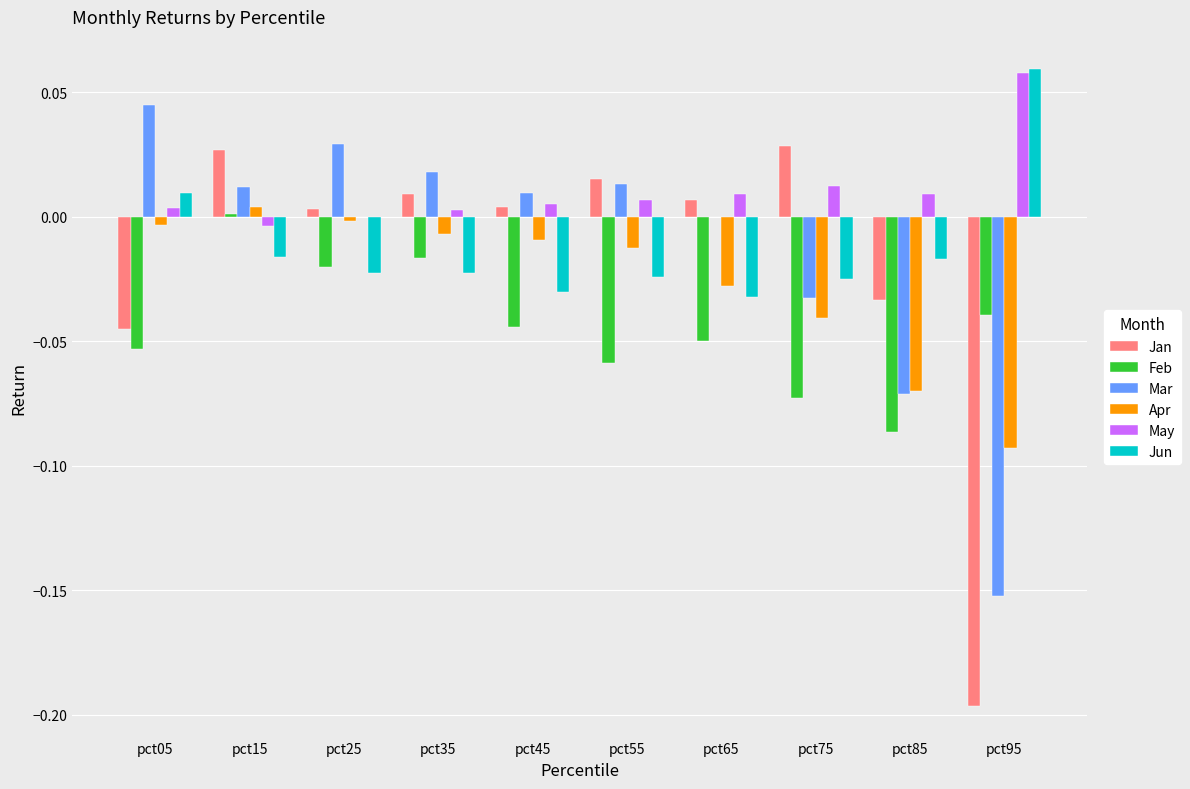

Count the number of categories in the chart.

10